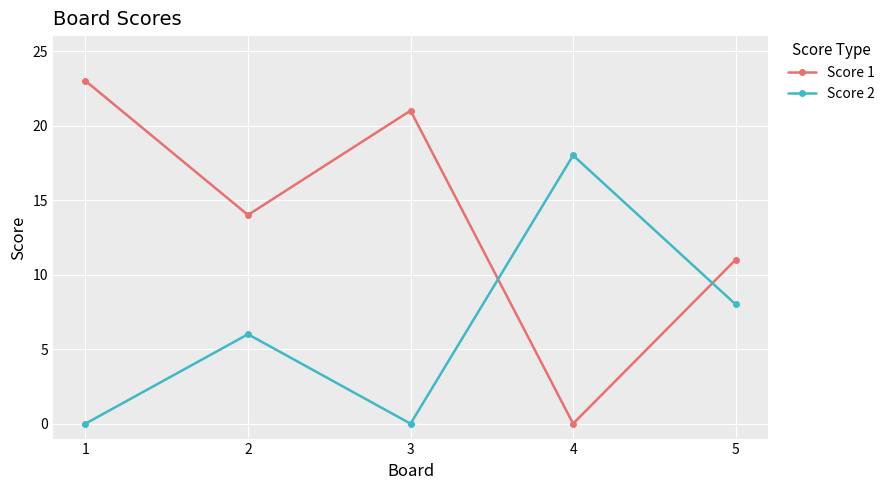

How many positive values does the Score 1 series have?

4